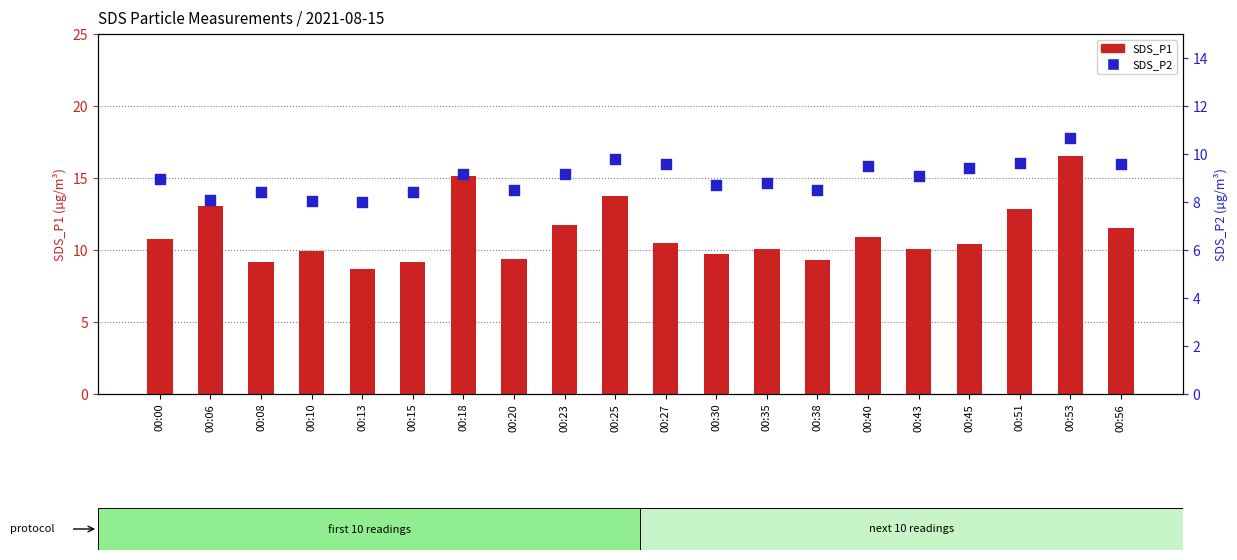

At which category is the sum across all series the highest?

00:53